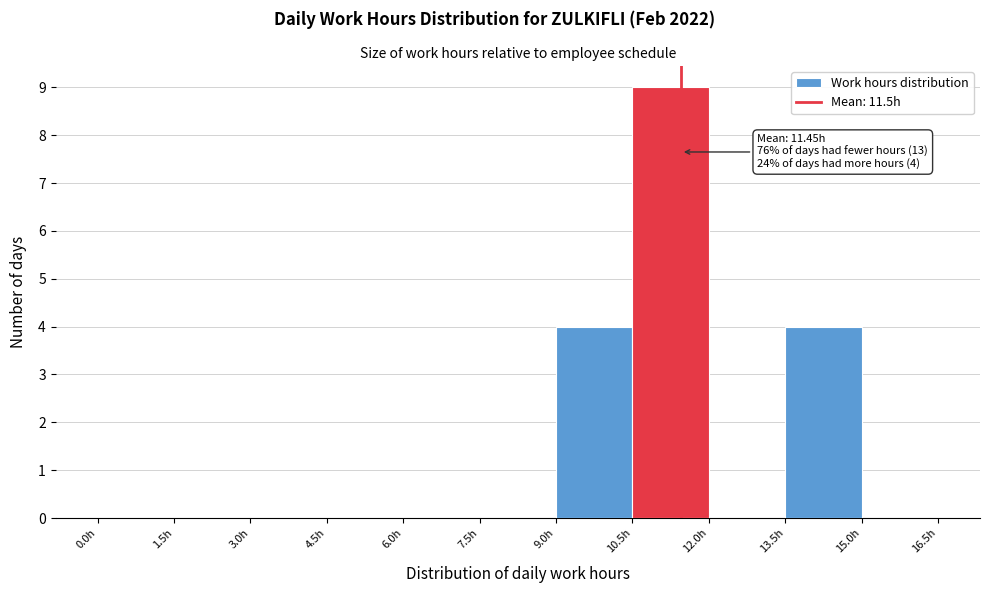

Which range on the x-axis has the tallest bar?

10.5 to 12.0